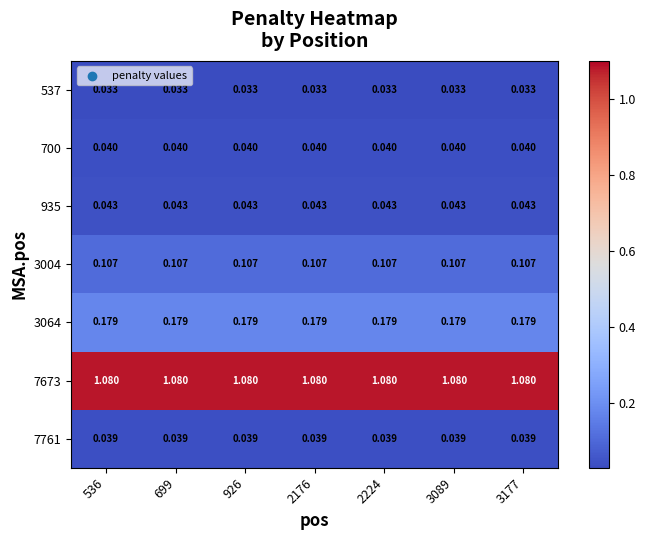

What is the spread (max minus min) of values at 3089?

1.0